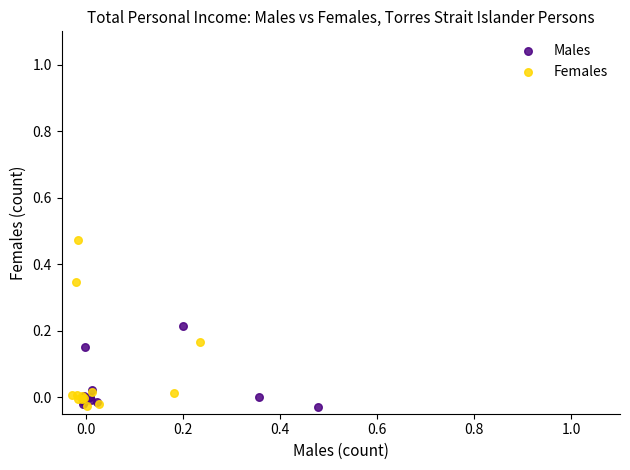

Which series reaches the maximum Y coordinate?

Females